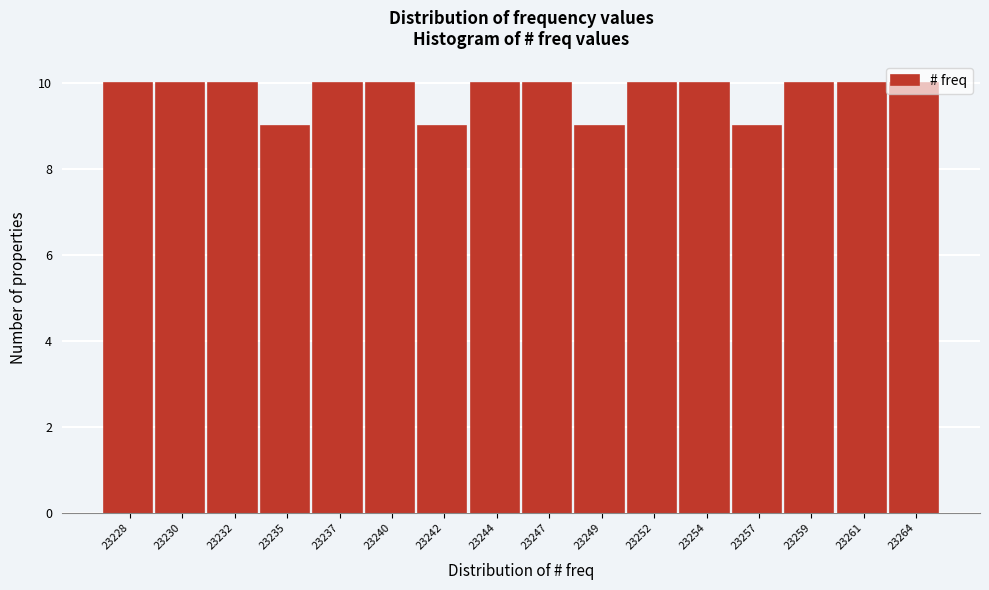

The value at 23228 is 10. True or false?

True